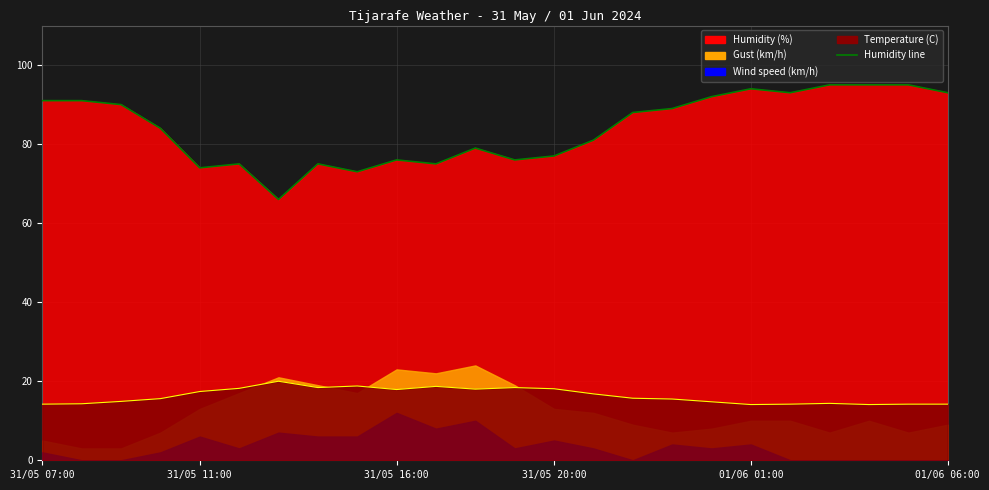

In Humidity (%), how many points are higher than both neighbors (excluding endpoints)?

5